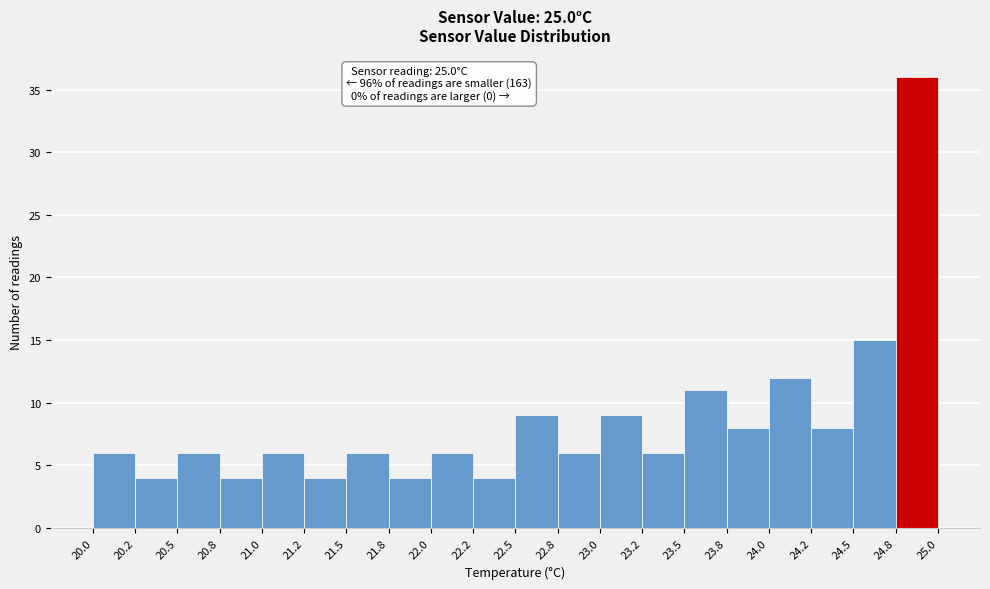

Over which range of the x-axis is the bar tallest?

24.8 to 25.0